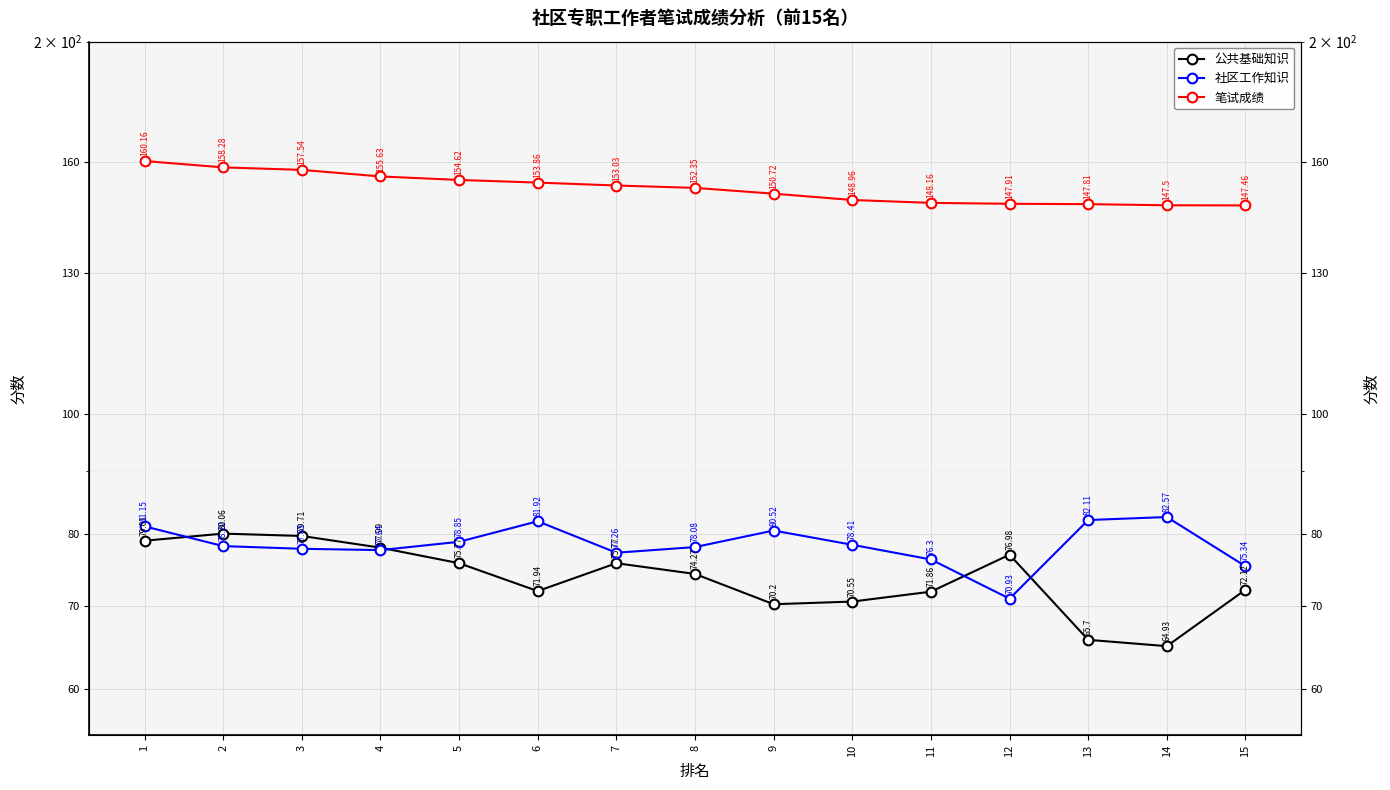

True or false: 社区工作知识 has more than 1 interior local peaks.

True